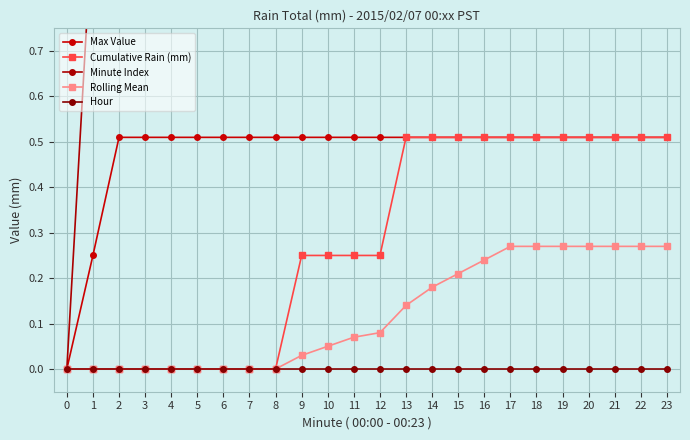

List the labels in order of Max Value value, largest first.

2, 3, 4, 5, 6, 7, 8, 9, 10, 11, 12, 13, 14, 15, 16, 17, 18, 19, 20, 21, 22, 23, 1, 0